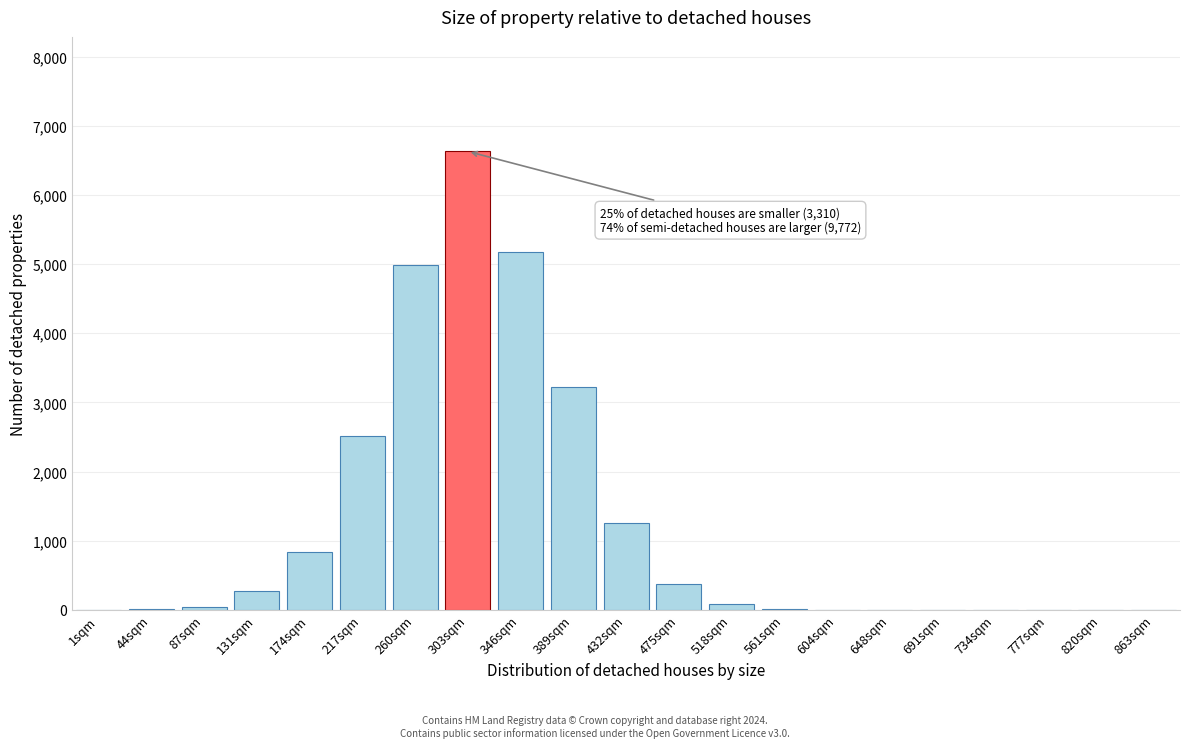

At which label is the value closest to 3314?

389sqm